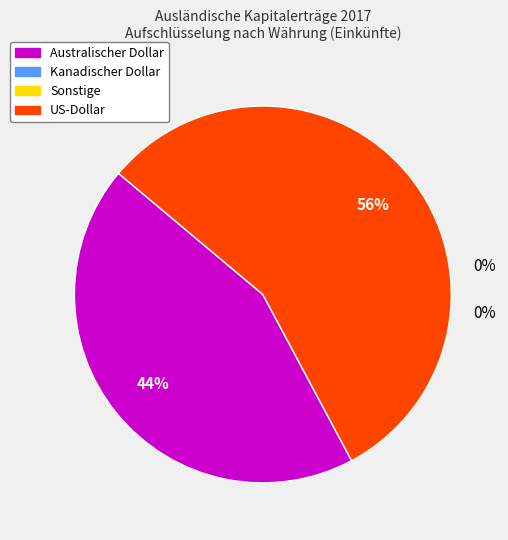

Is there a majority slice in this chart?

Yes